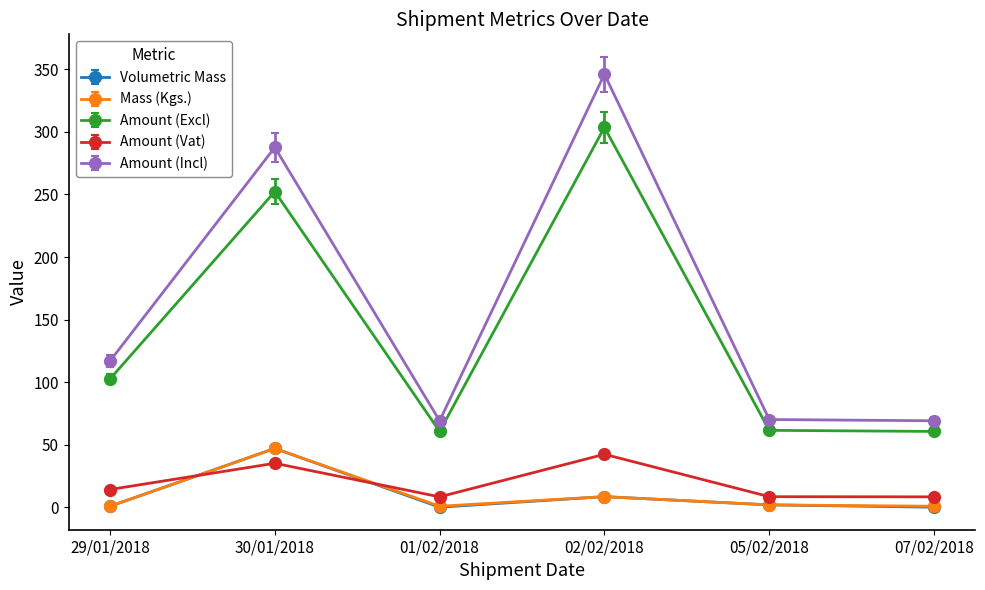

What is the difference between the Amount (Excl) values at 07/02/2018 and 29/01/2018?

41.8